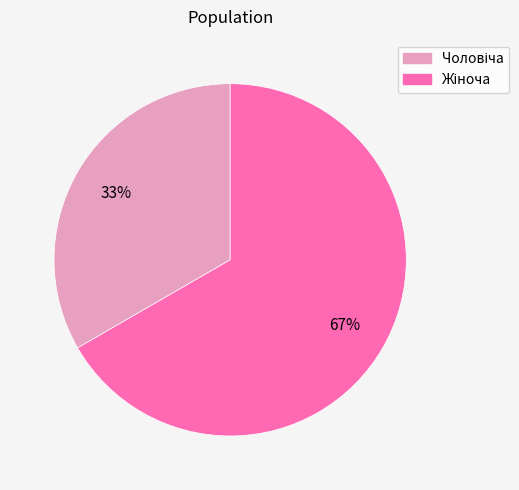

To the nearest percent, what is the average slice percentage?

50%